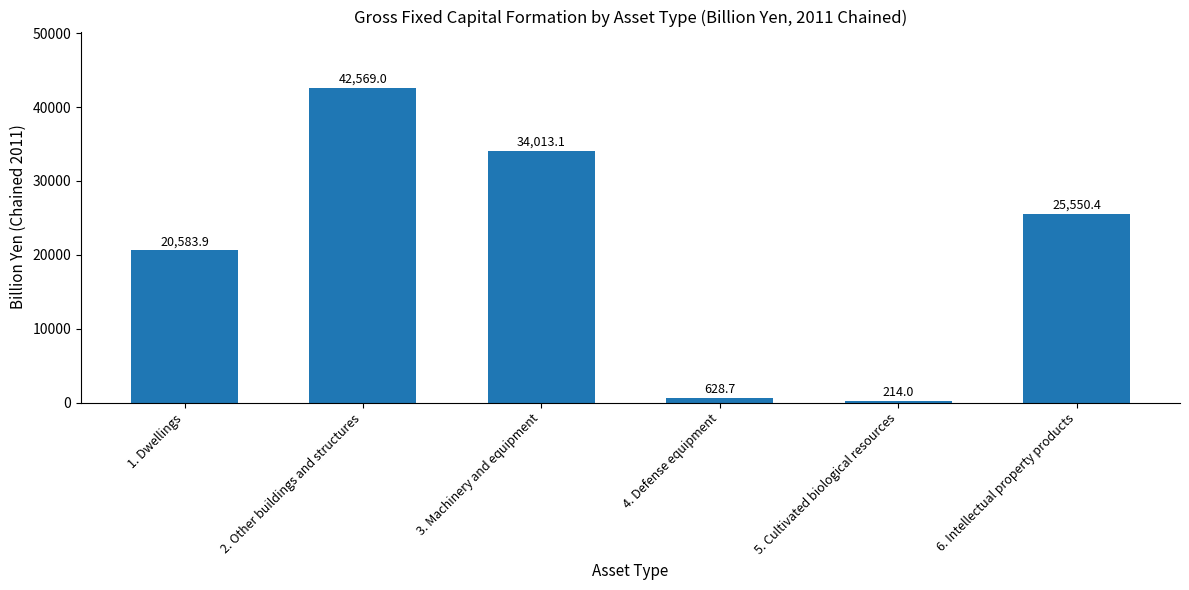

Are the bars grouped side by side (vs. stacked)?

No